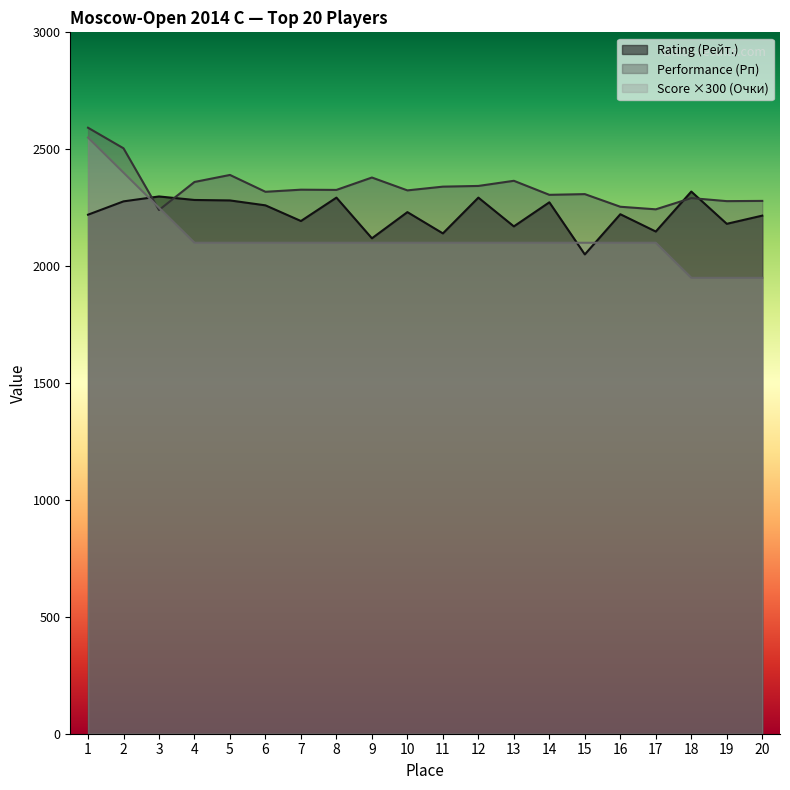

At which category does the chart reach its minimum across all series?

18